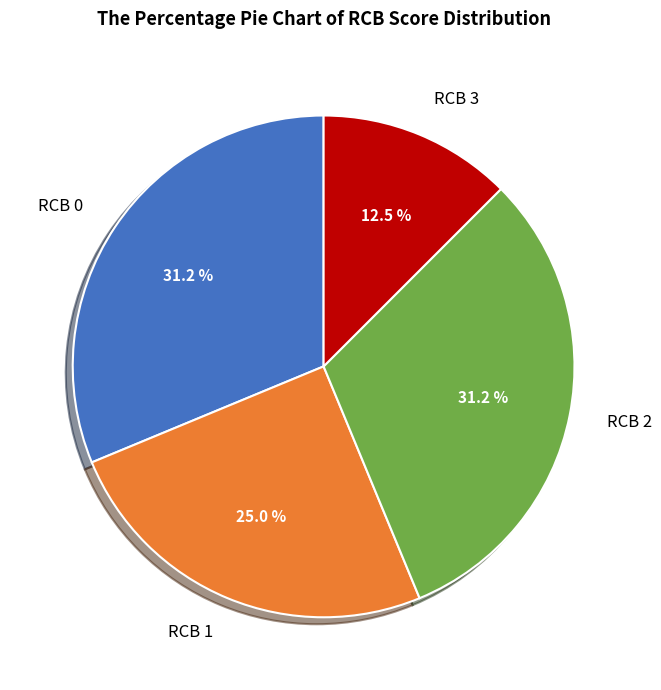

How many segments does this pie chart have?

4